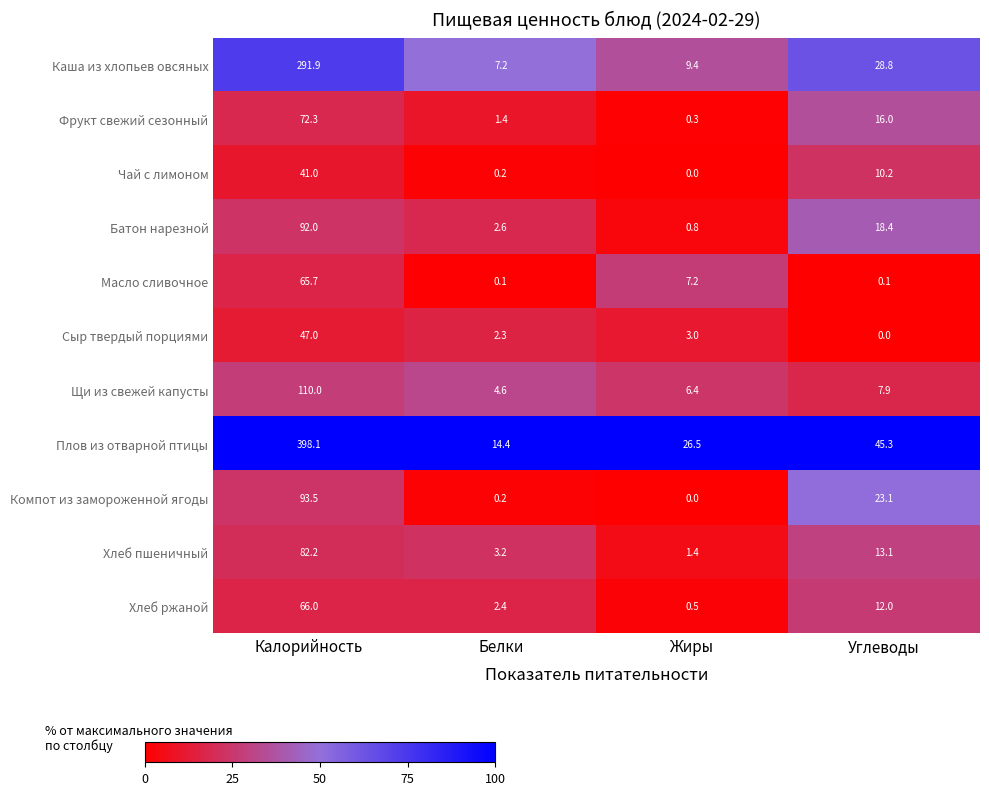

Which category has the highest value across all series?

Калорийность